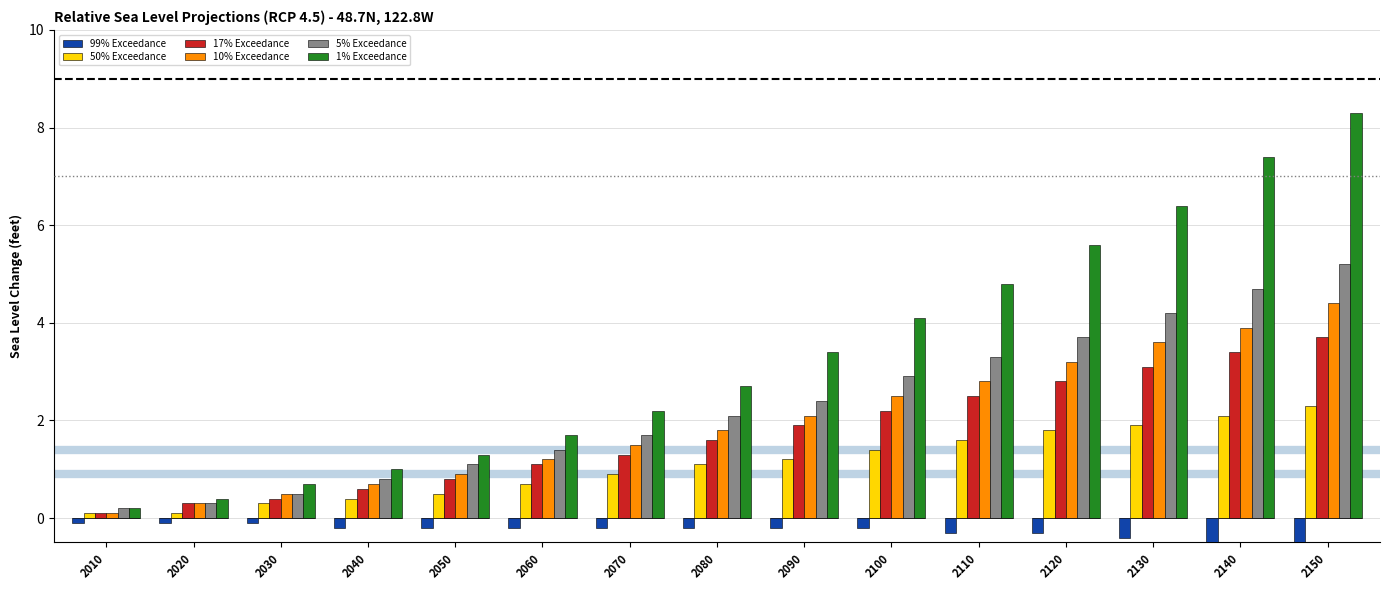

What is the difference between the maximum and minimum values in the 1% Exceedance series?

8.1